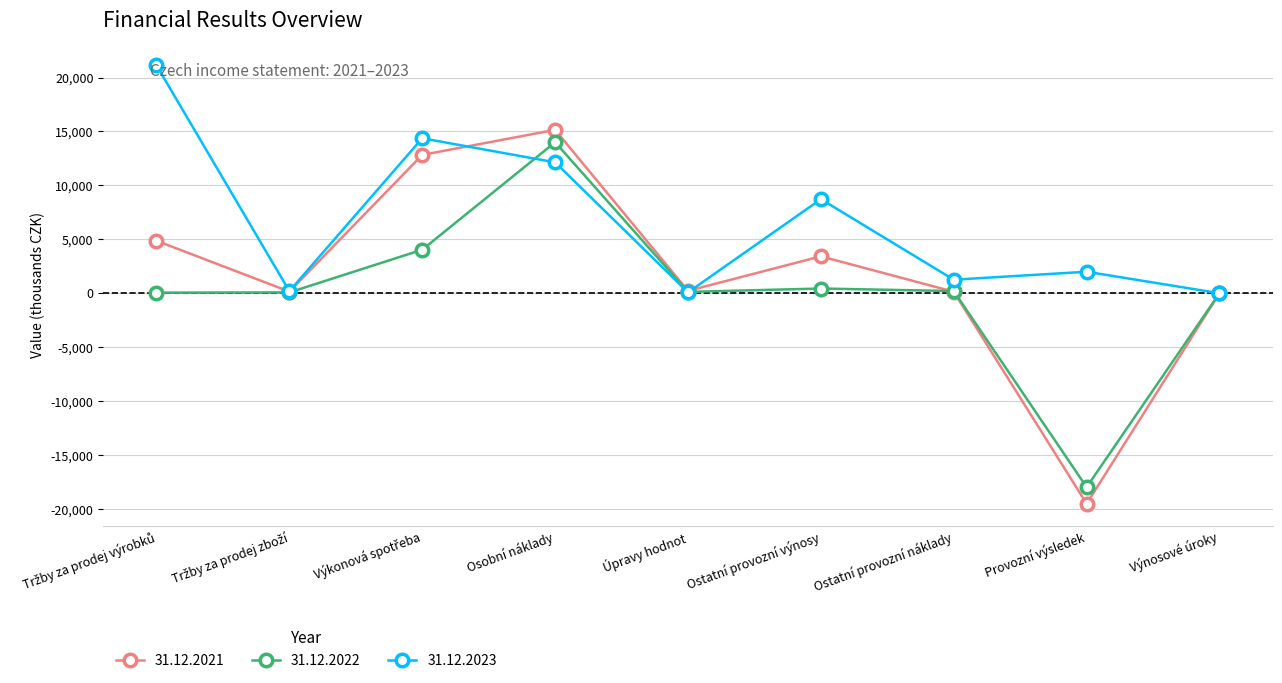

True or false: 31.12.2021 has more than 2 interior local peaks.

False